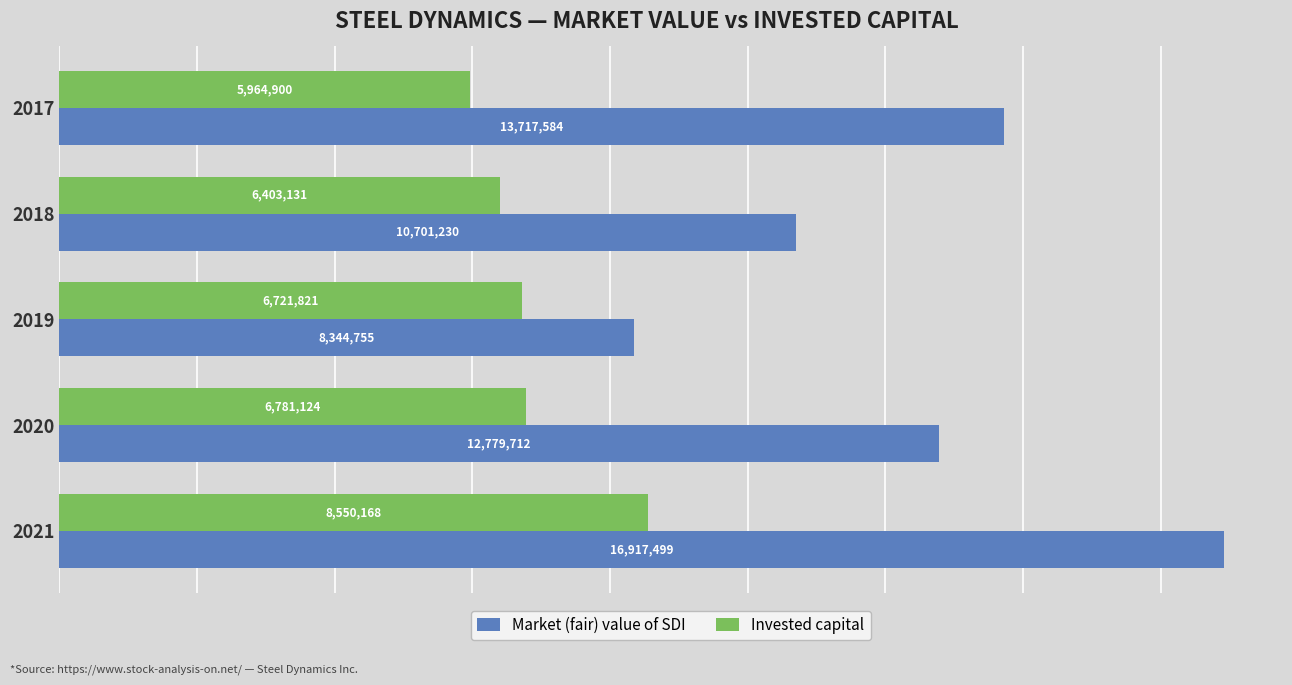

Which series has the widest spread of values?

Market (fair) value of SDI